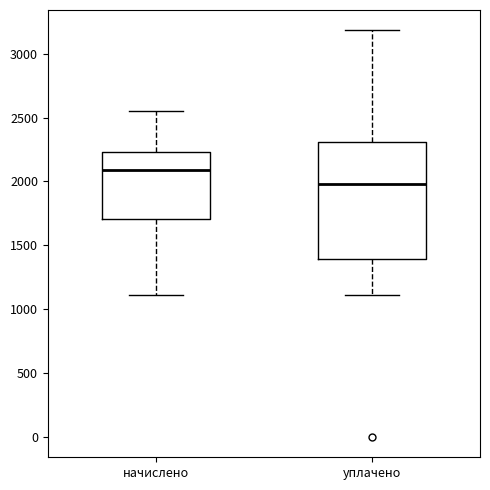

Reading left to right, read every box against the y-axis: the position of its median line, the range the box covers, and the ends of its whiskers. The values are not printed on the chart, so give them approximately, as read against the axis.

начислено: median 2100, box 1700 to 2250, whiskers 1100 to 2550
уплачено: median 2000, box 1400 to 2300, whiskers 1100 to 3200